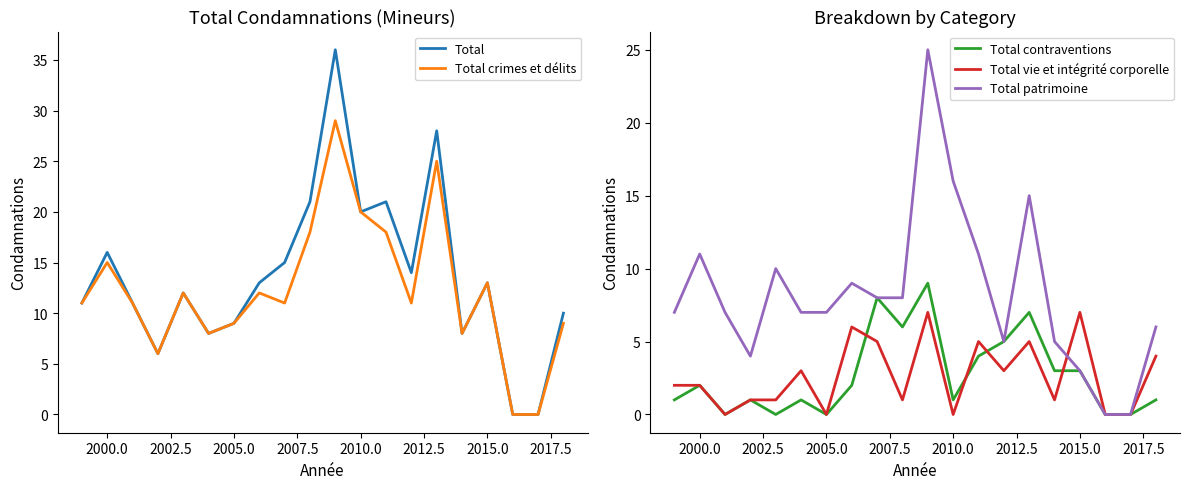

True or false: Total patrimoine and Total intersect in this chart.

False